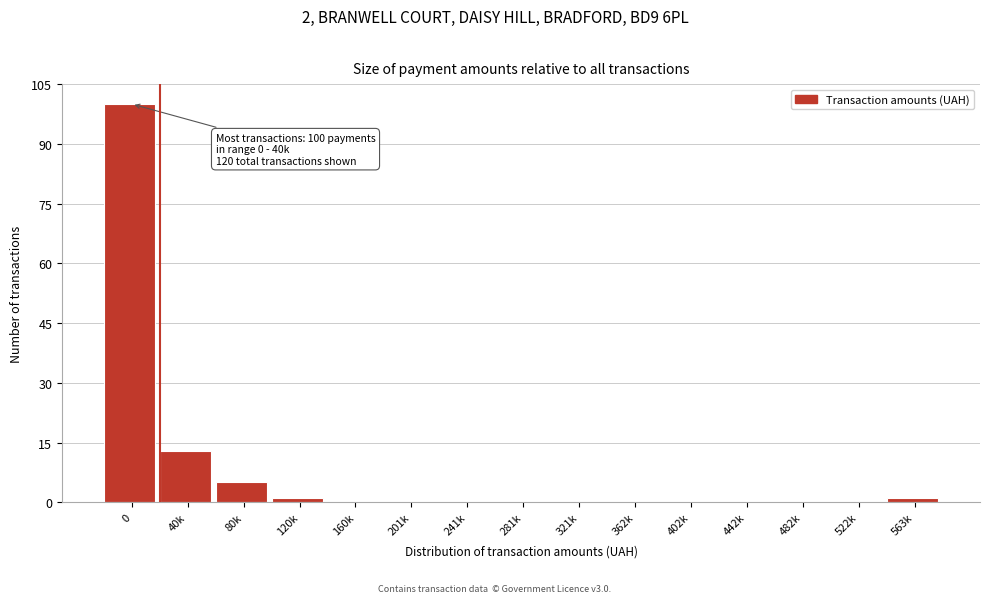

Reading left to right, transcribe all the data shown in this chart.

0=100	40k=13	80k=5	120k=1	160k=0	201k=0	241k=0	281k=0	321k=0	362k=0	402k=0	442k=0	482k=0	522k=0	563k=1